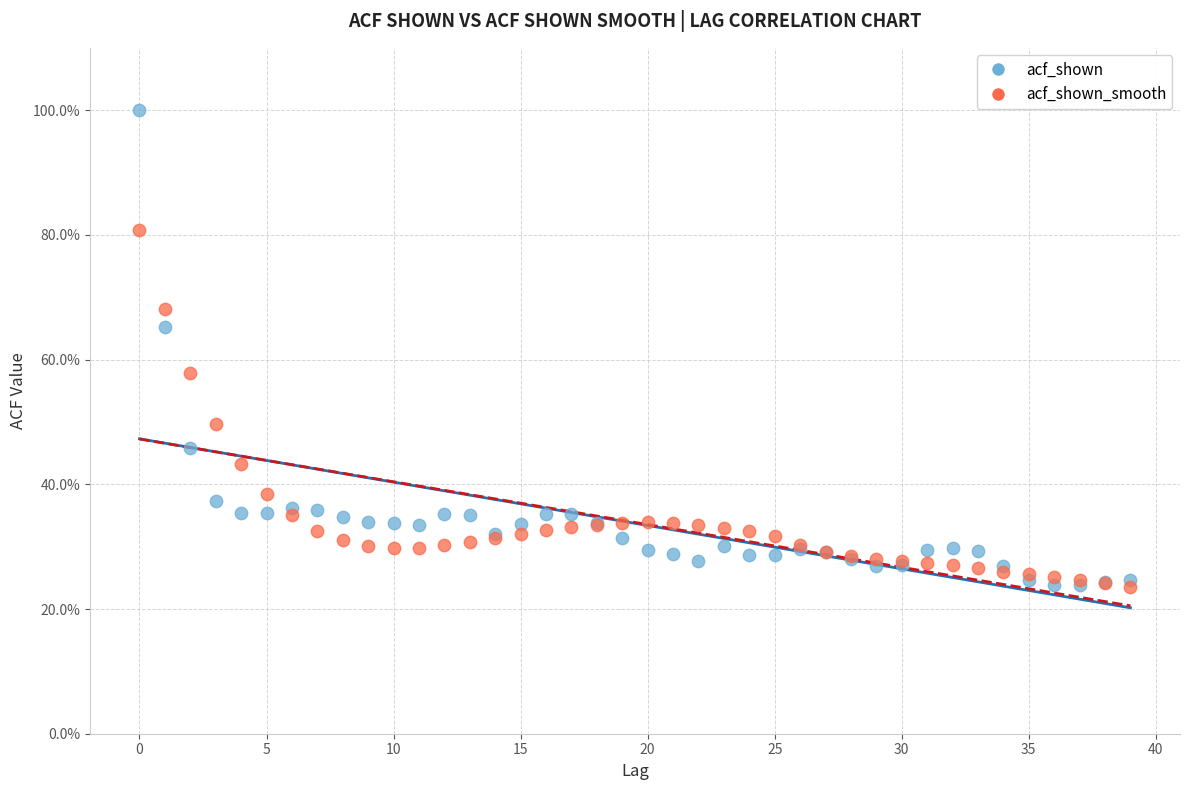

Which series has the largest Y range (max minus min)?

acf_shown